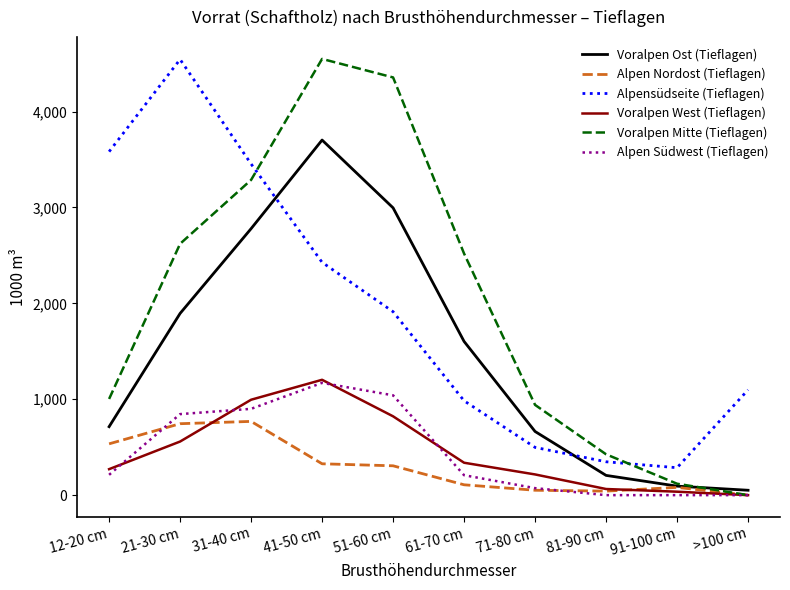

What is the greatest value displayed?

4549